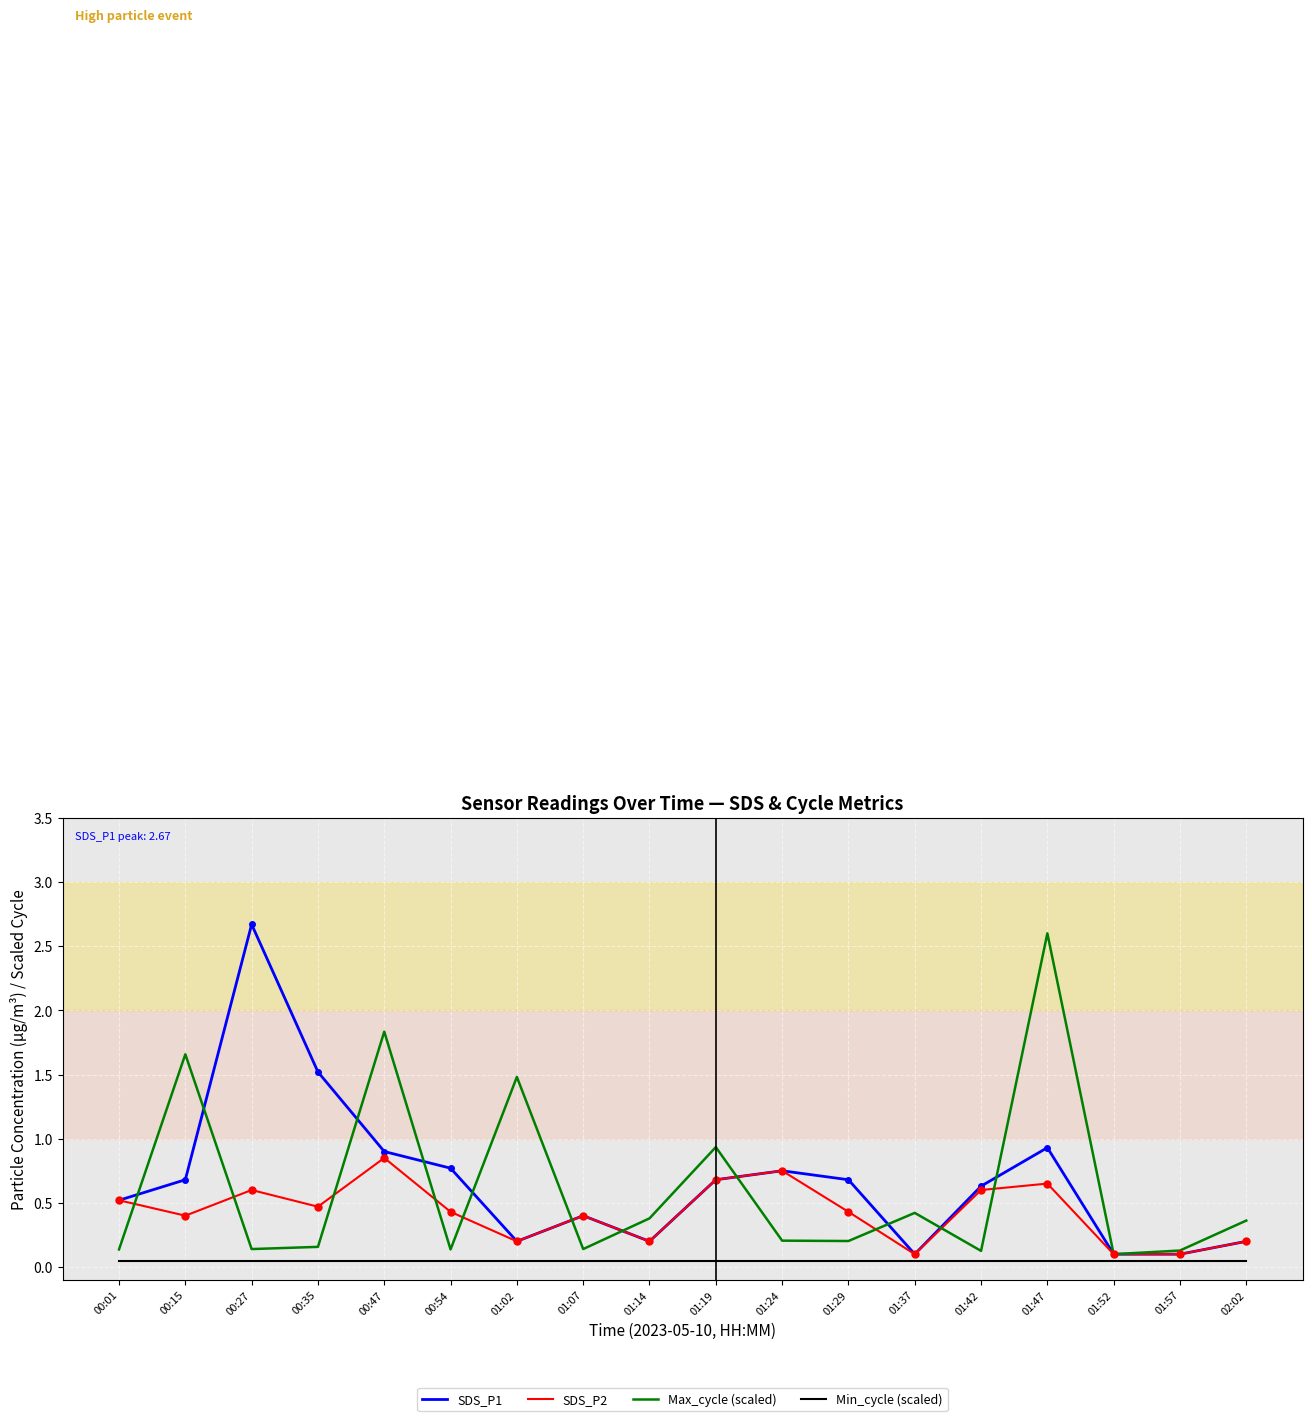

Which category has the highest value in the SDS_P2 series?

00:47